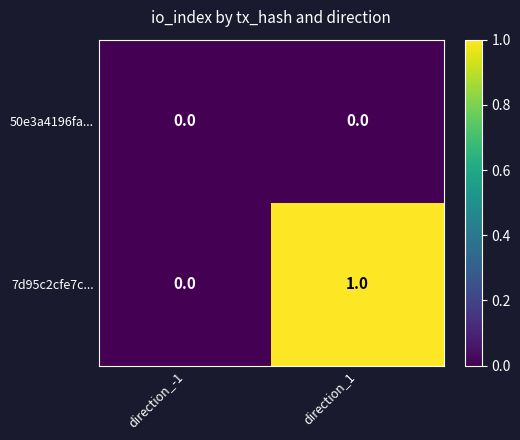

Is it true that 50e3a4196fa... equals 0 at direction_1?

True